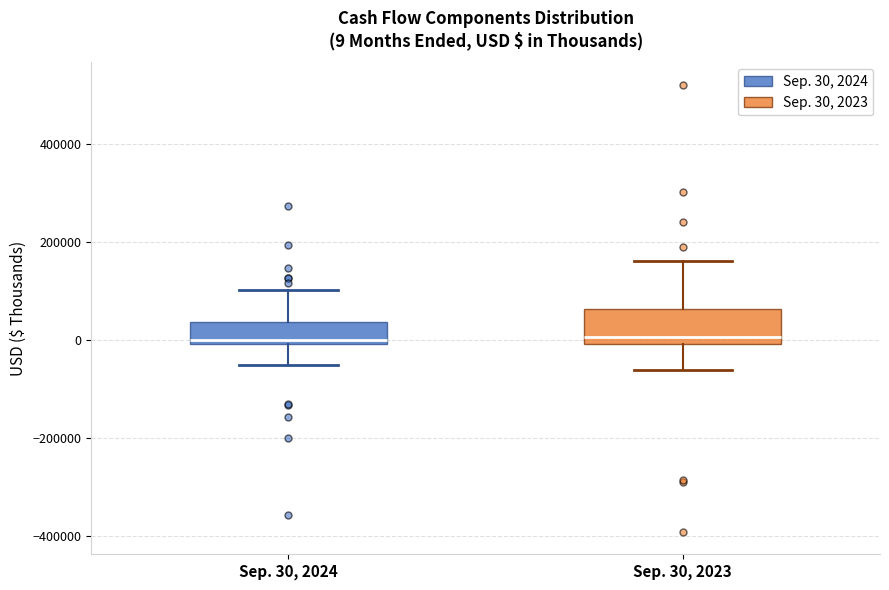

Which box is the tallest, from its lower edge to its upper edge?

Sep. 30, 2023